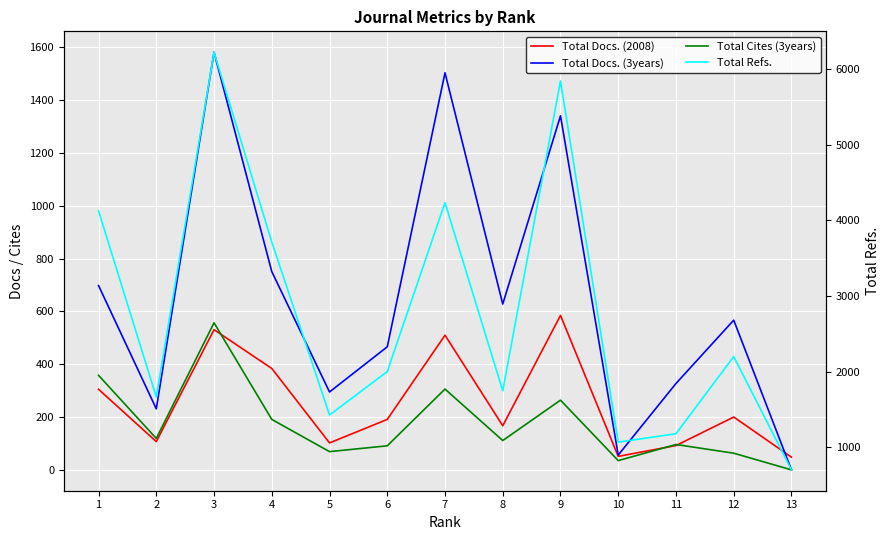

Is the value of Total Docs. (2008) at 1 greater than the value of Total Refs. at 7?

No